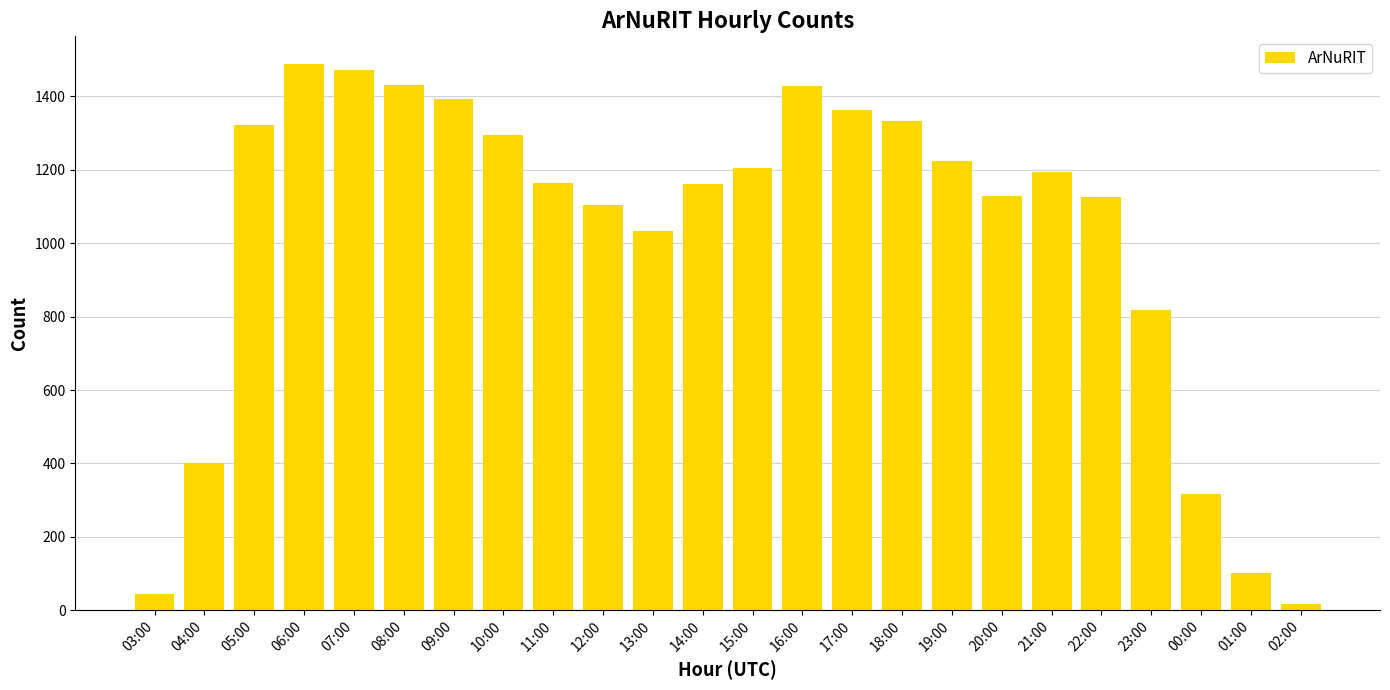

What is the value of the 16th bar from the left?

1334